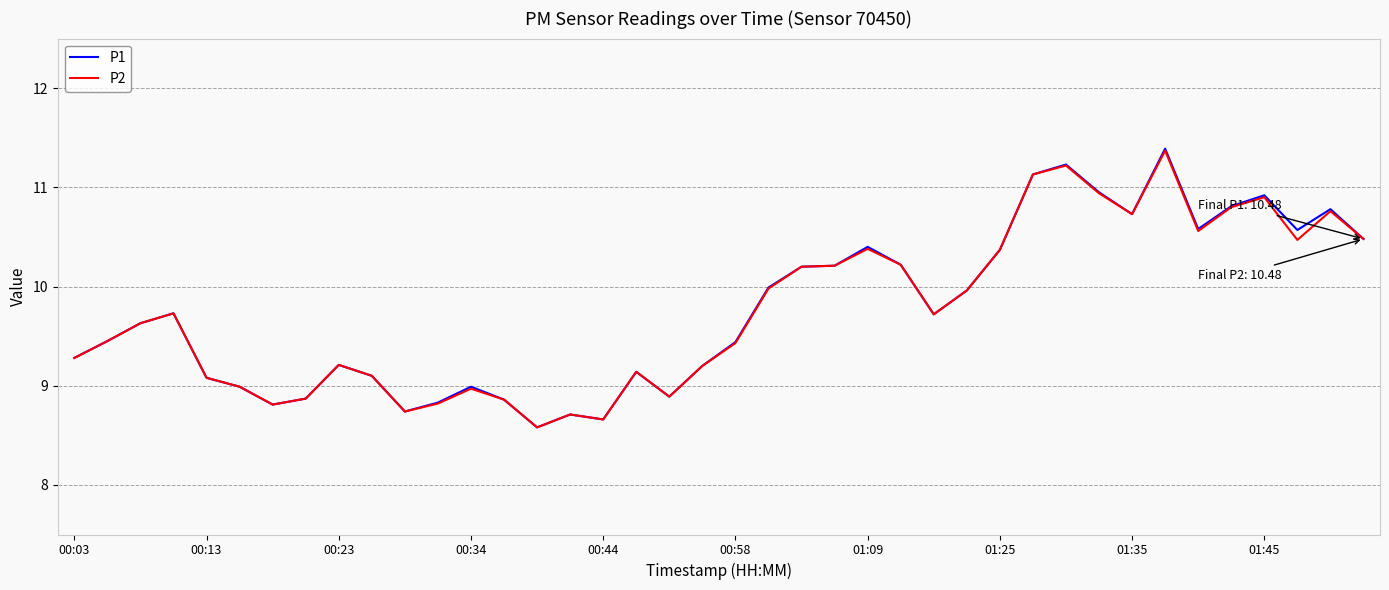

What is the difference between the second highest and second lowest values in the P2 series?

2.6